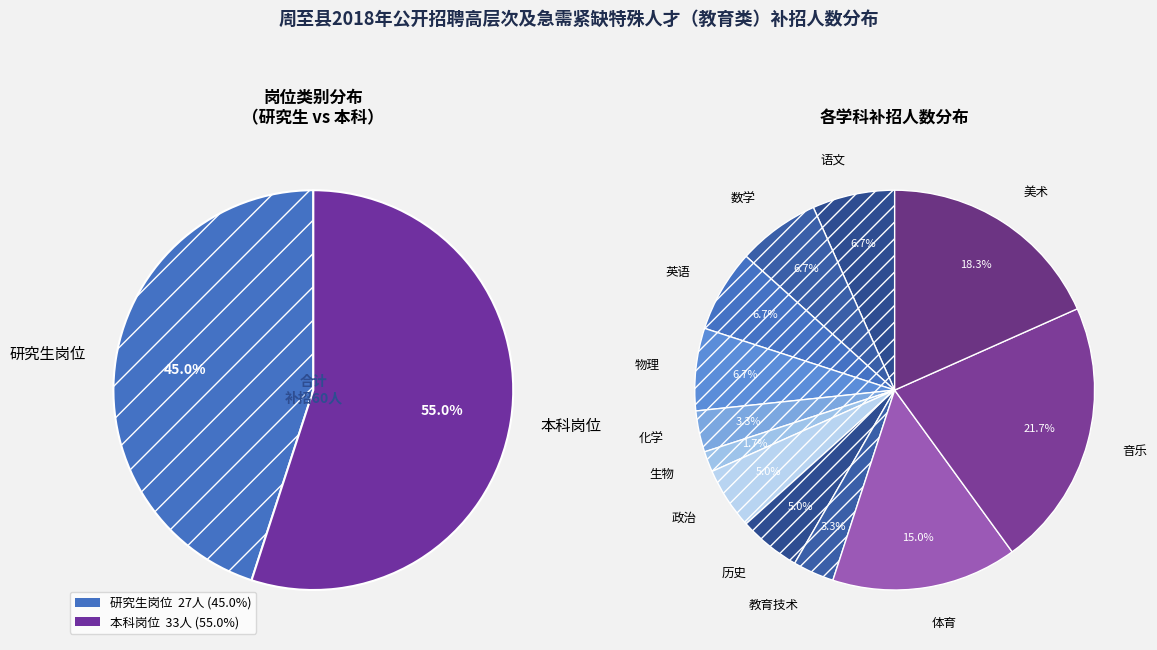

To the nearest percent, what percentage of the pie is 体育?

15%